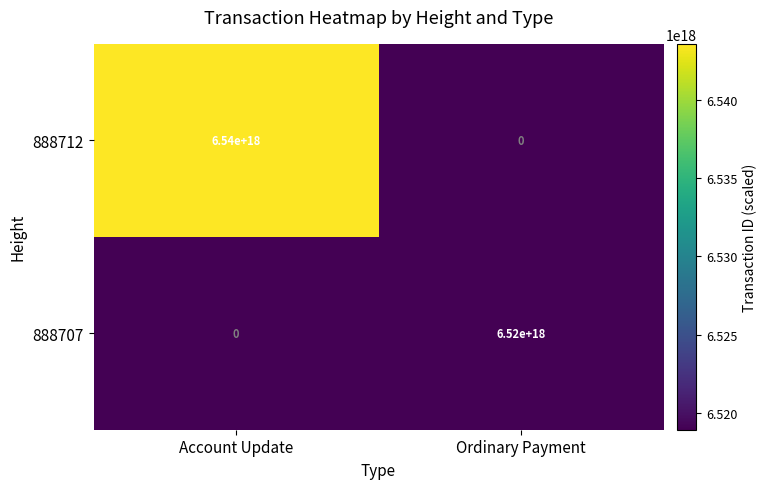

At which label is 888707 closest to 3260000000000000000?

Account Update